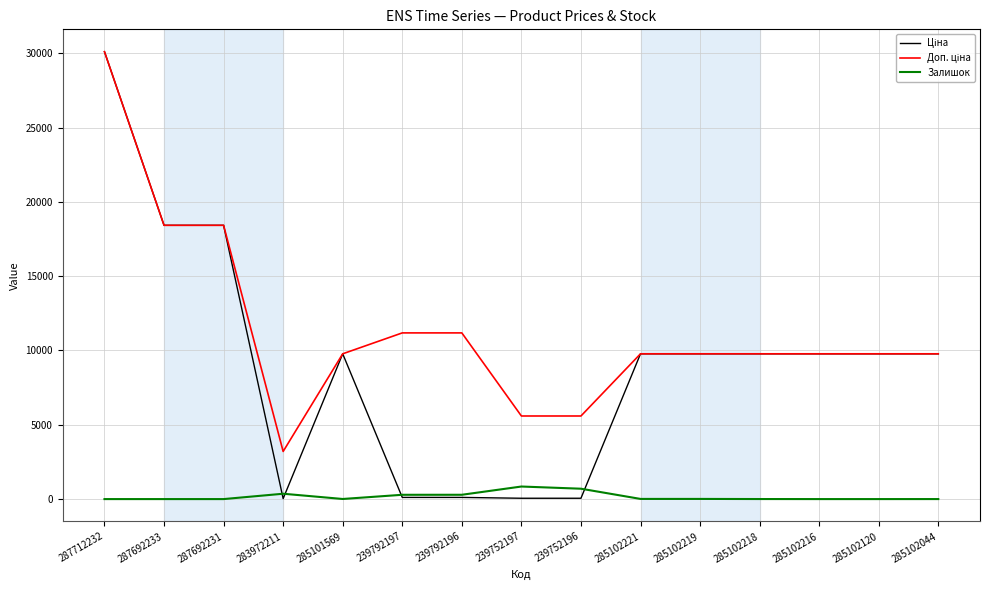

What is the spread (max minus min) of values at 239752196?

5535.1